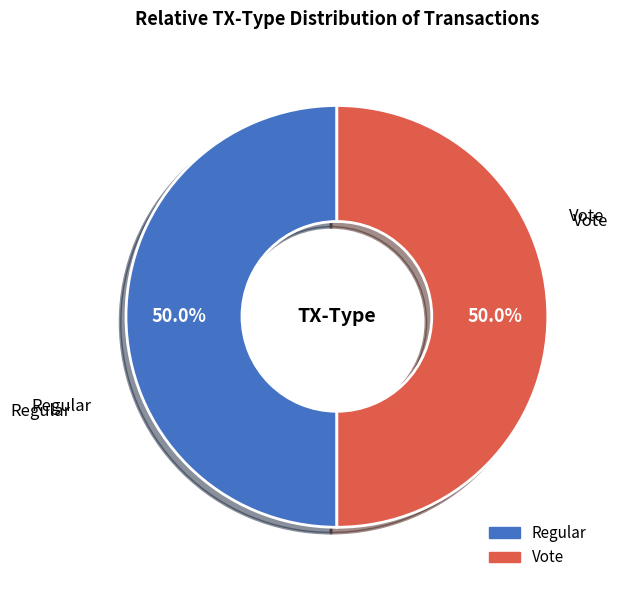

What portion of the pie excludes Vote?

50.0%